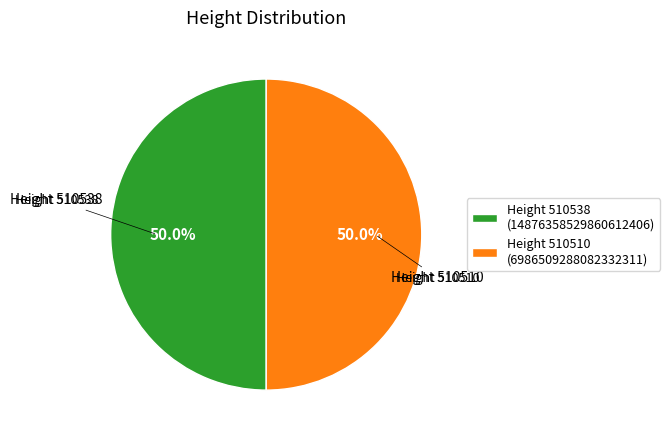

How many segments does this pie chart have?

2